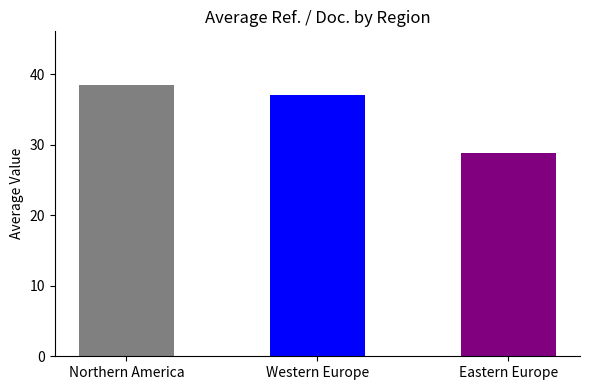

What is the label of the 1st bar from the left?

Northern America